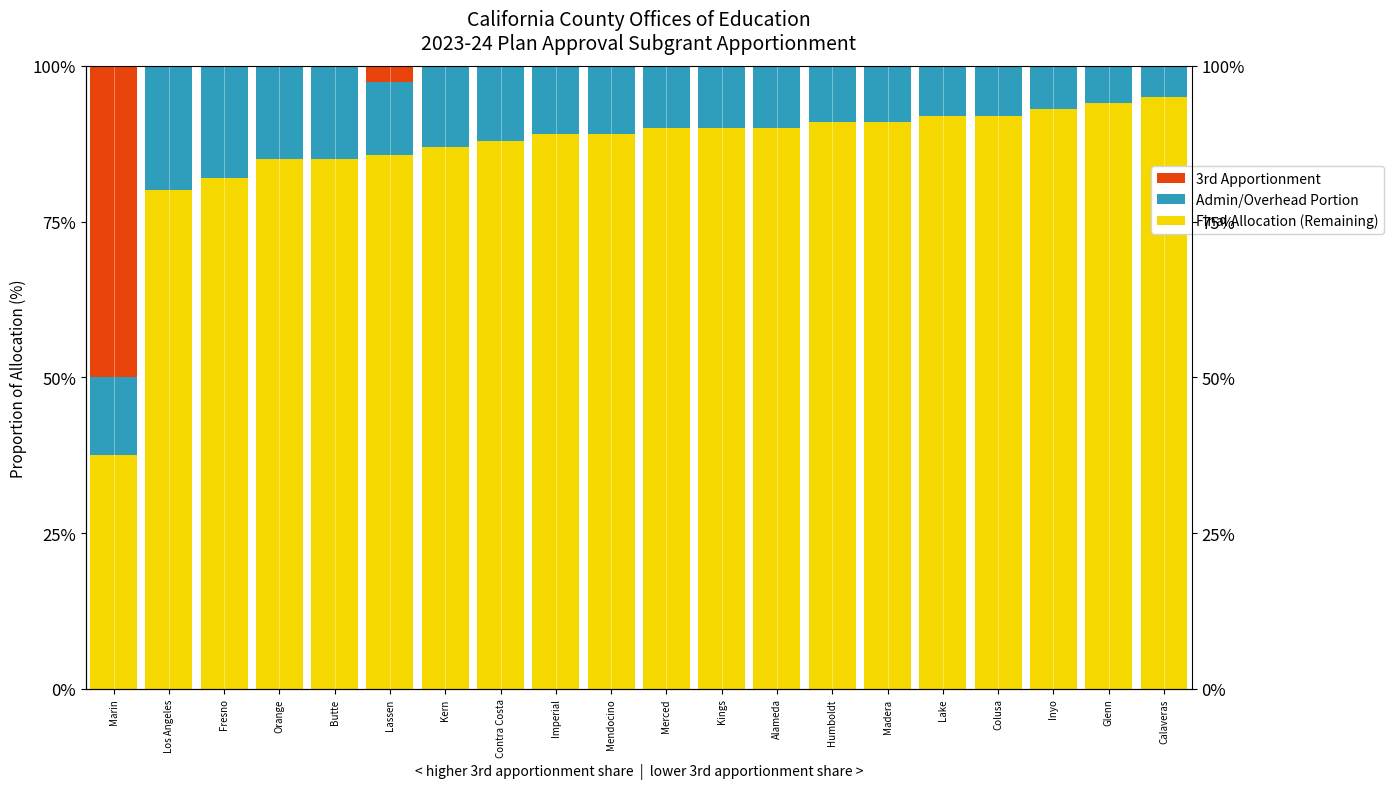

How many values in the Admin/Overhead Portion series are below 11?

10